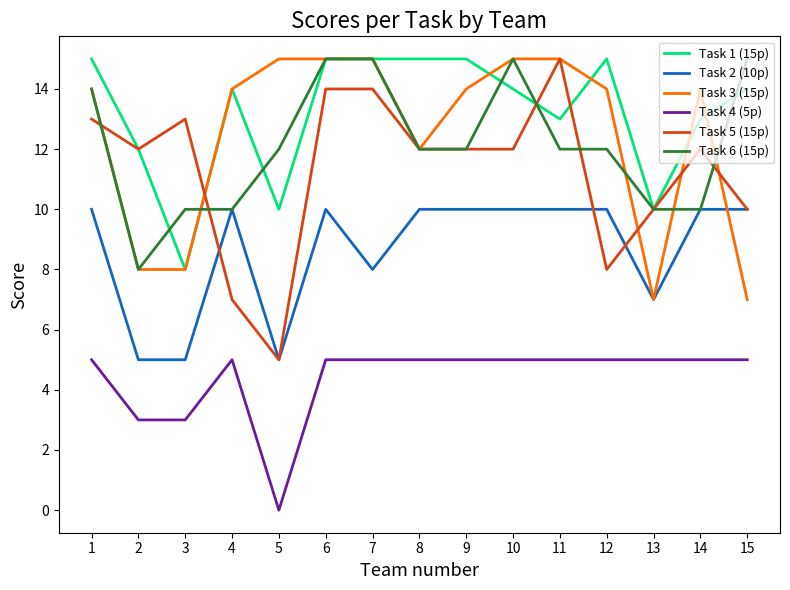

Is the value of Task 1 (15p) at 1 greater than the value of Task 5 (15p) at 10?

Yes